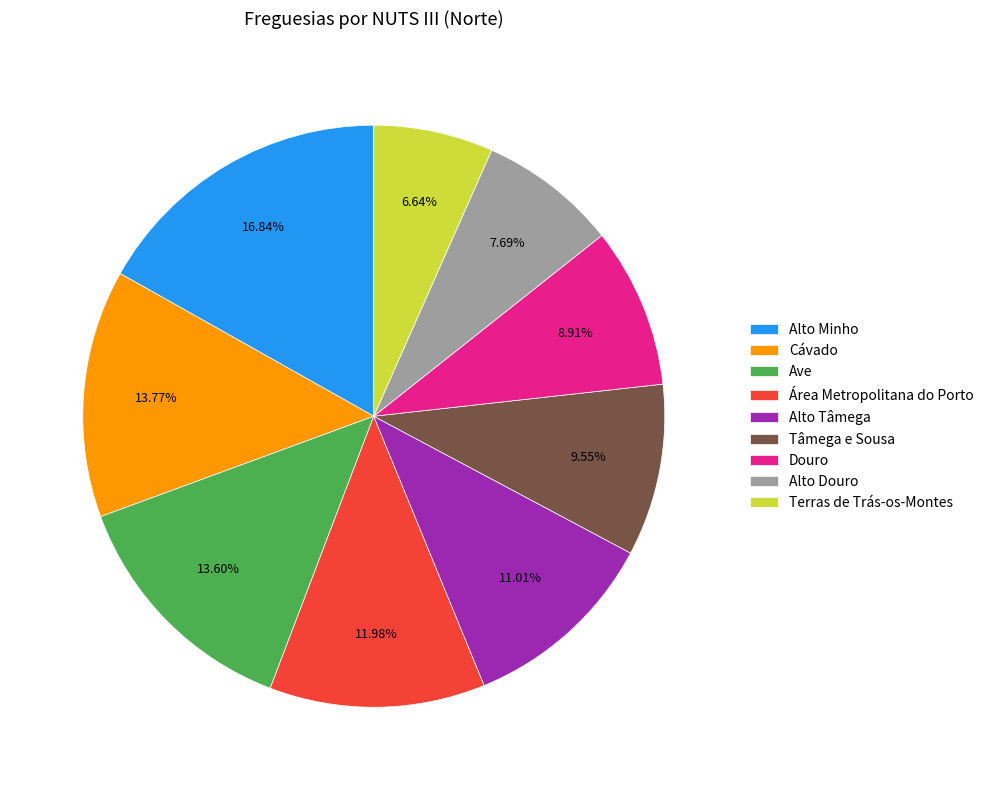

Which has a higher value, Terras de Trás-os-Montes or Cávado?

Cávado